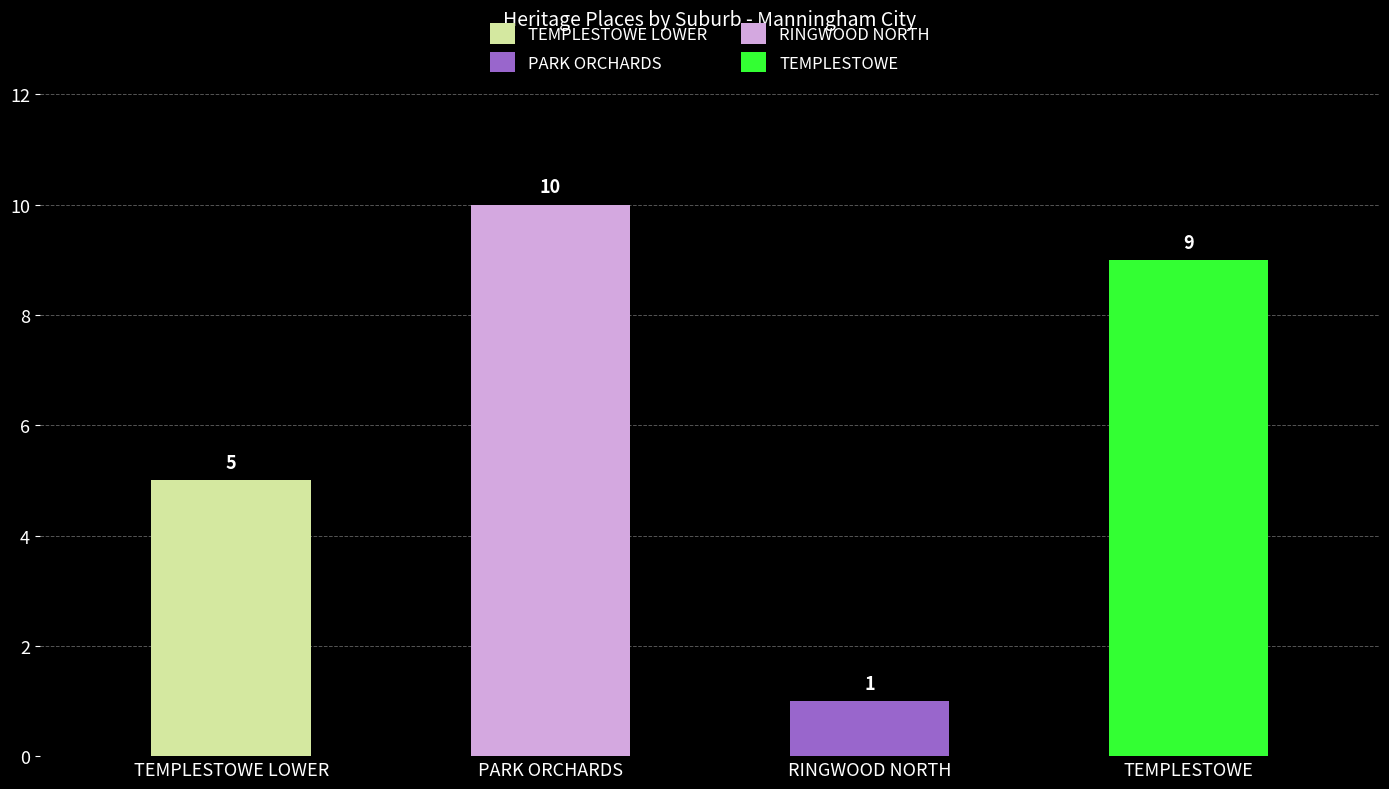

What is the label of the 2nd bar from the left?

PARK ORCHARDS